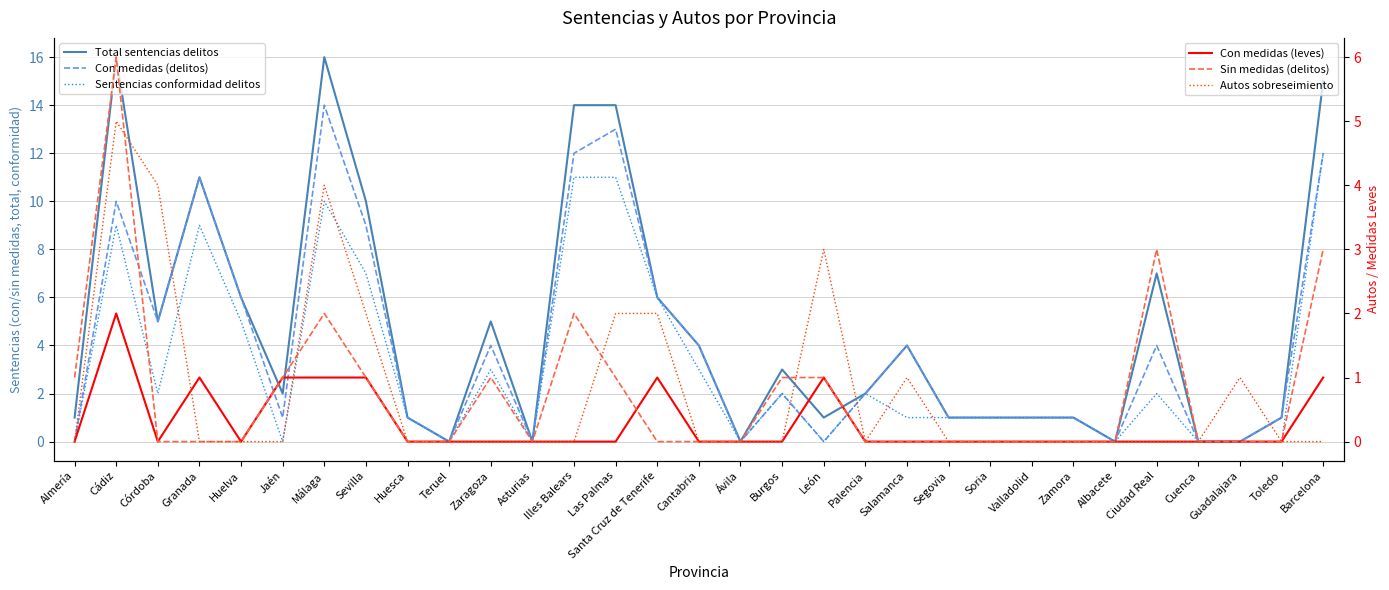

Read the Con medidas (delitos) value at Barcelona, to the nearest 10.

10